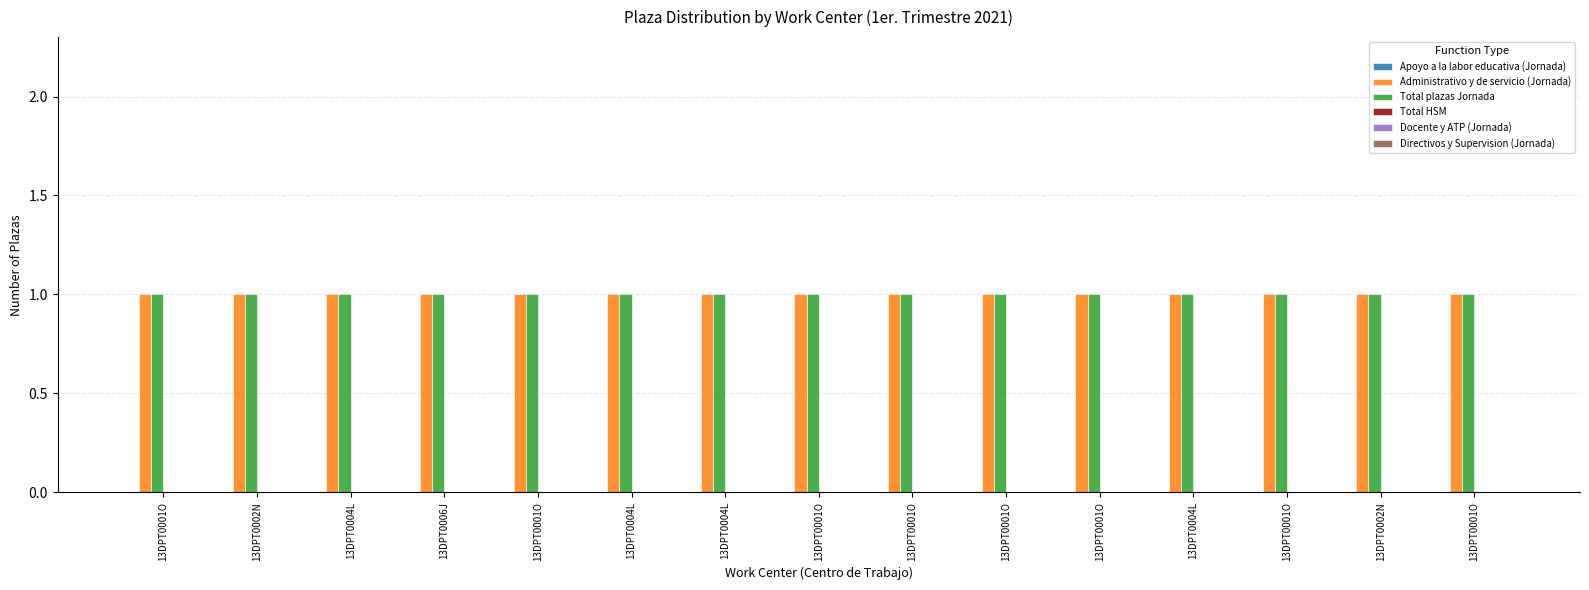

Reading right to left, extract all data points from this chart.

Apoyo a la labor educativa (Jornada): 13DPT0001O=0	13DPT0002N=0	13DPT0001O=0	13DPT0004L=0	13DPT0001O=0	13DPT0001O=0	13DPT0001O=0	13DPT0001O=0	13DPT0004L=0	13DPT0004L=0	13DPT0001O=0	13DPT0006J=0	13DPT0004L=0	13DPT0002N=0	13DPT0001O=0
Administrativo y de servicio (Jornada): 13DPT0001O=1	13DPT0002N=1	13DPT0001O=1	13DPT0004L=1	13DPT0001O=1	13DPT0001O=1	13DPT0001O=1	13DPT0001O=1	13DPT0004L=1	13DPT0004L=1	13DPT0001O=1	13DPT0006J=1	13DPT0004L=1	13DPT0002N=1	13DPT0001O=1
Total plazas Jornada: 13DPT0001O=1	13DPT0002N=1	13DPT0001O=1	13DPT0004L=1	13DPT0001O=1	13DPT0001O=1	13DPT0001O=1	13DPT0001O=1	13DPT0004L=1	13DPT0004L=1	13DPT0001O=1	13DPT0006J=1	13DPT0004L=1	13DPT0002N=1	13DPT0001O=1
Total HSM: 13DPT0001O=0	13DPT0002N=0	13DPT0001O=0	13DPT0004L=0	13DPT0001O=0	13DPT0001O=0	13DPT0001O=0	13DPT0001O=0	13DPT0004L=0	13DPT0004L=0	13DPT0001O=0	13DPT0006J=0	13DPT0004L=0	13DPT0002N=0	13DPT0001O=0
Docente y ATP (Jornada): 13DPT0001O=0	13DPT0002N=0	13DPT0001O=0	13DPT0004L=0	13DPT0001O=0	13DPT0001O=0	13DPT0001O=0	13DPT0001O=0	13DPT0004L=0	13DPT0004L=0	13DPT0001O=0	13DPT0006J=0	13DPT0004L=0	13DPT0002N=0	13DPT0001O=0
Directivos y Supervision (Jornada): 13DPT0001O=0	13DPT0002N=0	13DPT0001O=0	13DPT0004L=0	13DPT0001O=0	13DPT0001O=0	13DPT0001O=0	13DPT0001O=0	13DPT0004L=0	13DPT0004L=0	13DPT0001O=0	13DPT0006J=0	13DPT0004L=0	13DPT0002N=0	13DPT0001O=0